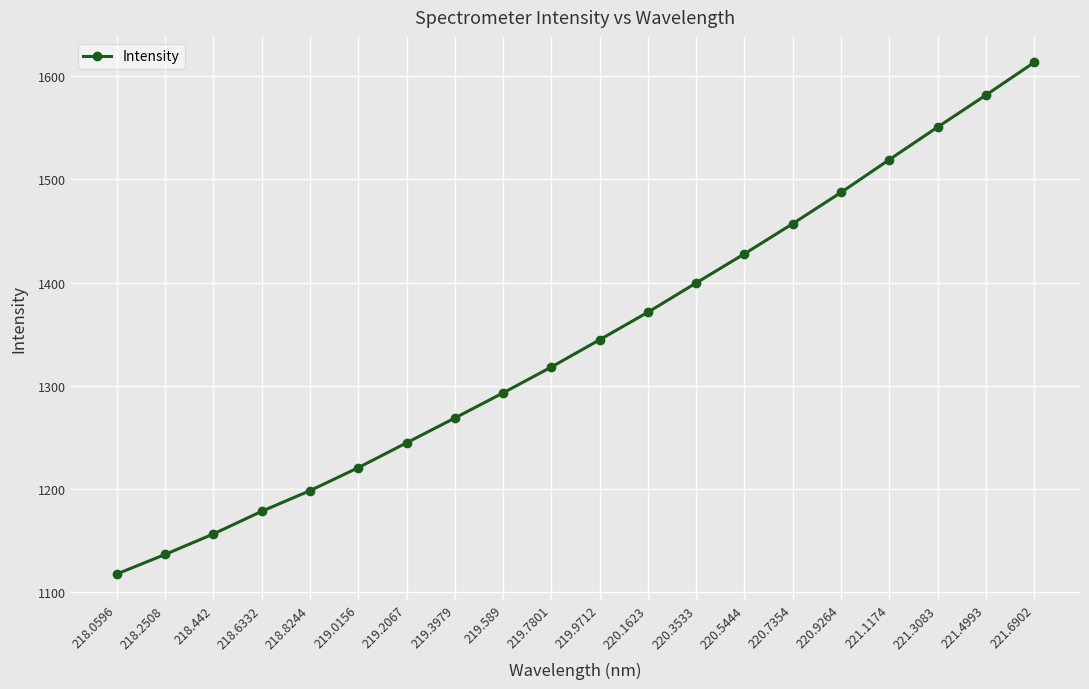

True or false: there are more than 1 points higher than both neighbors.

False